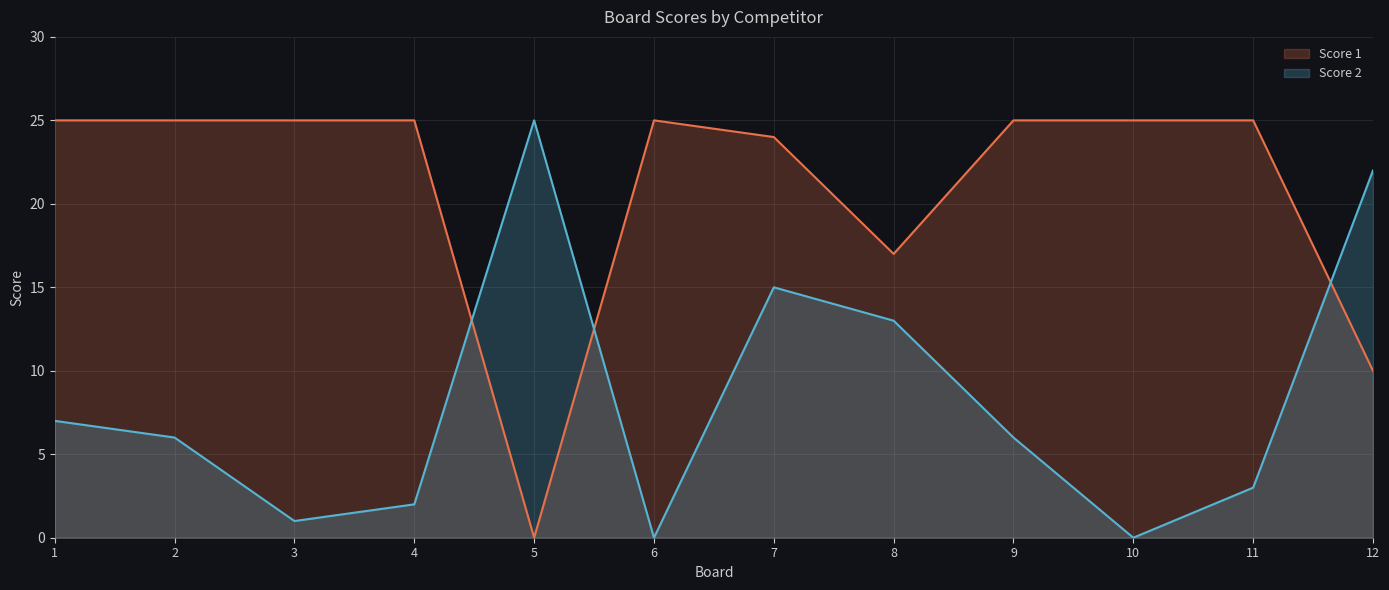

What are all the series names shown in the legend?

Score 1, Score 2